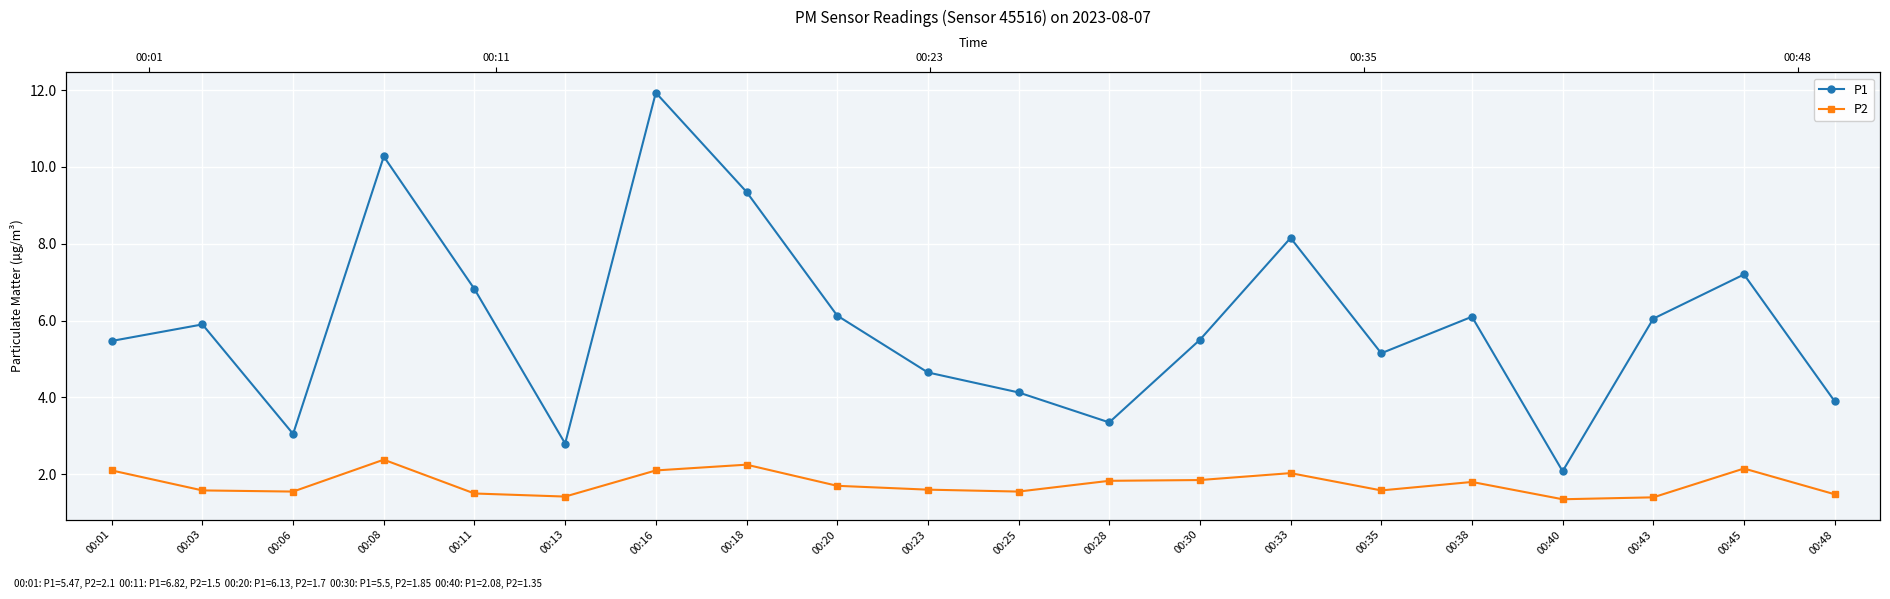

What is the value of the P2 point at the 3rd from the left?

1.6